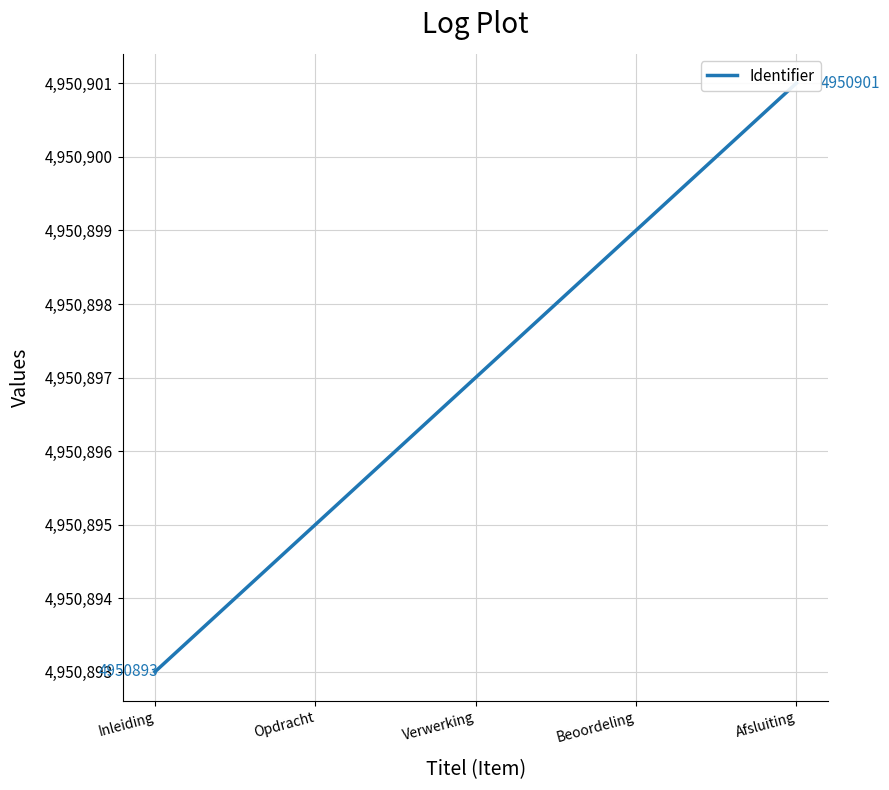

What is the sum of all values?

24754485